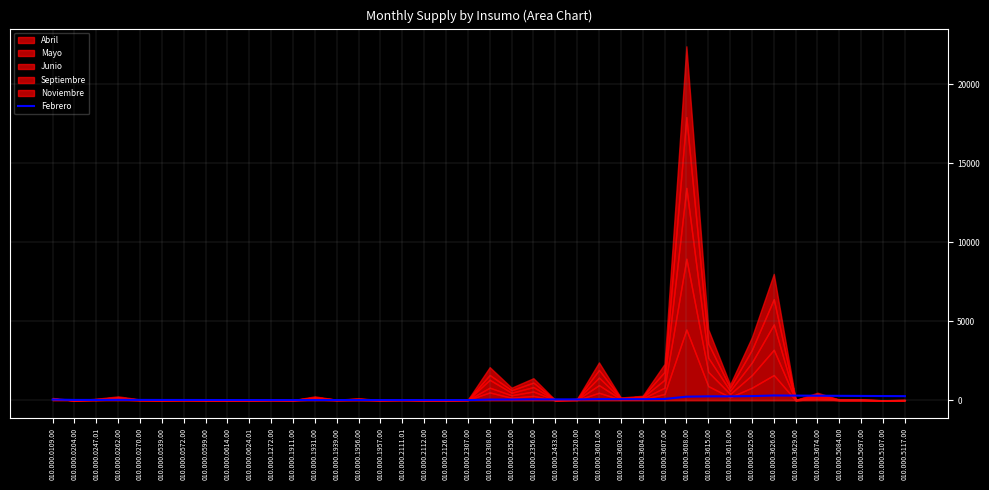

How many data points does each series have?

40